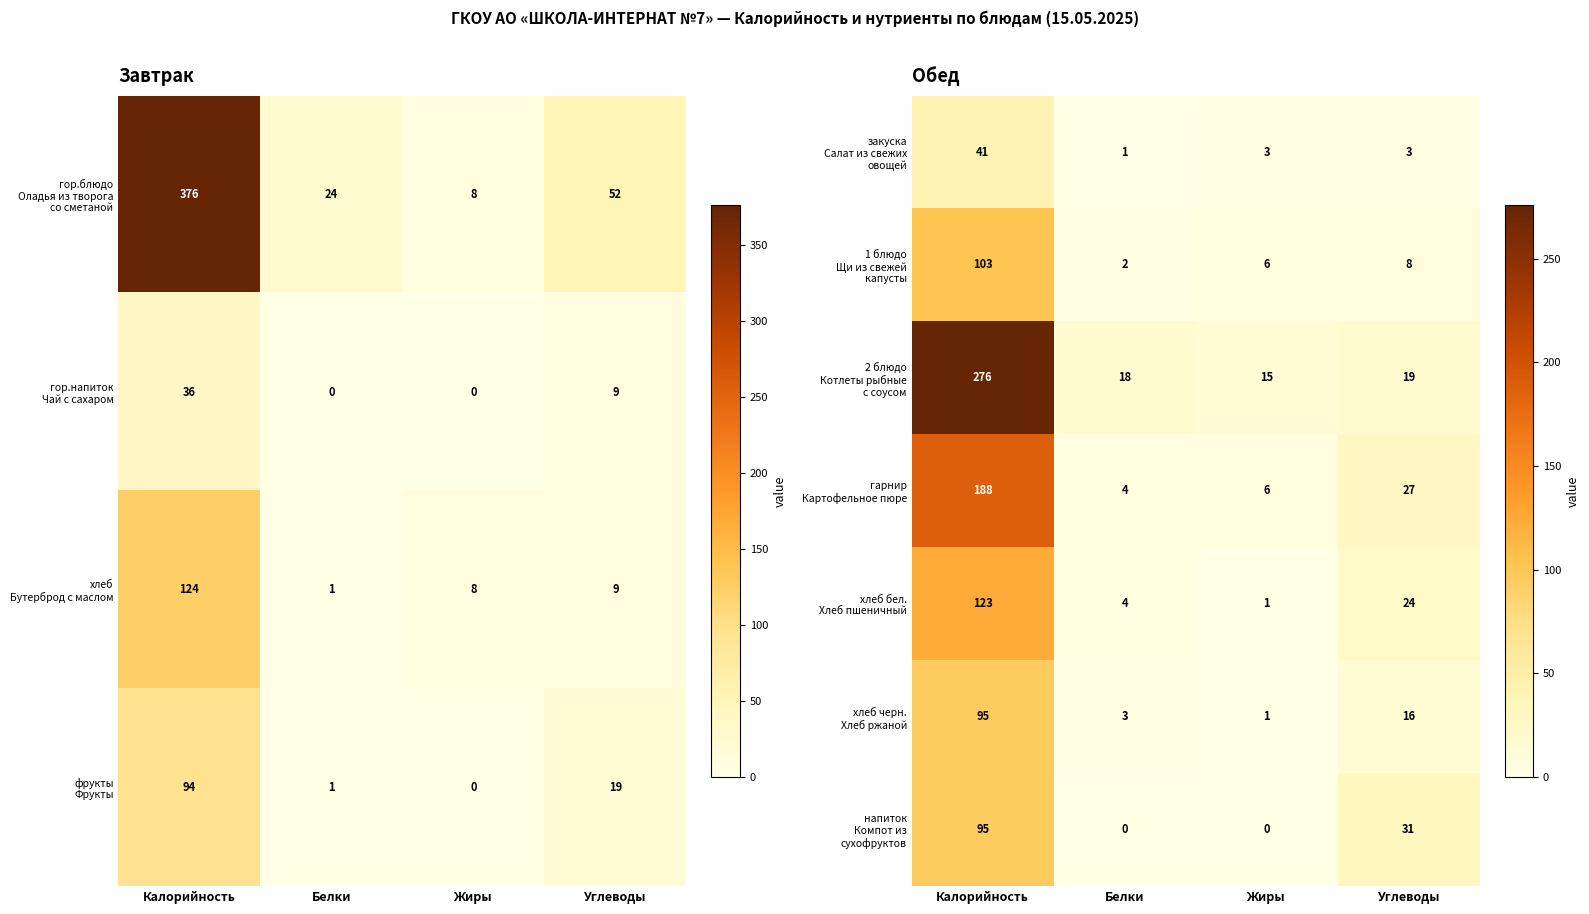

At Жиры, list the series in order from smallest to largest.

напиток Компот из сухофруктов, хлеб бел. Хлеб пшеничный, хлеб черн. Хлеб ржаной, закуска Салат из свежих овощей, 1 блюдо Щи из свежей капусты, гарнир Картофельное пюре, 2 блюдо Котлеты рыбные с соусом